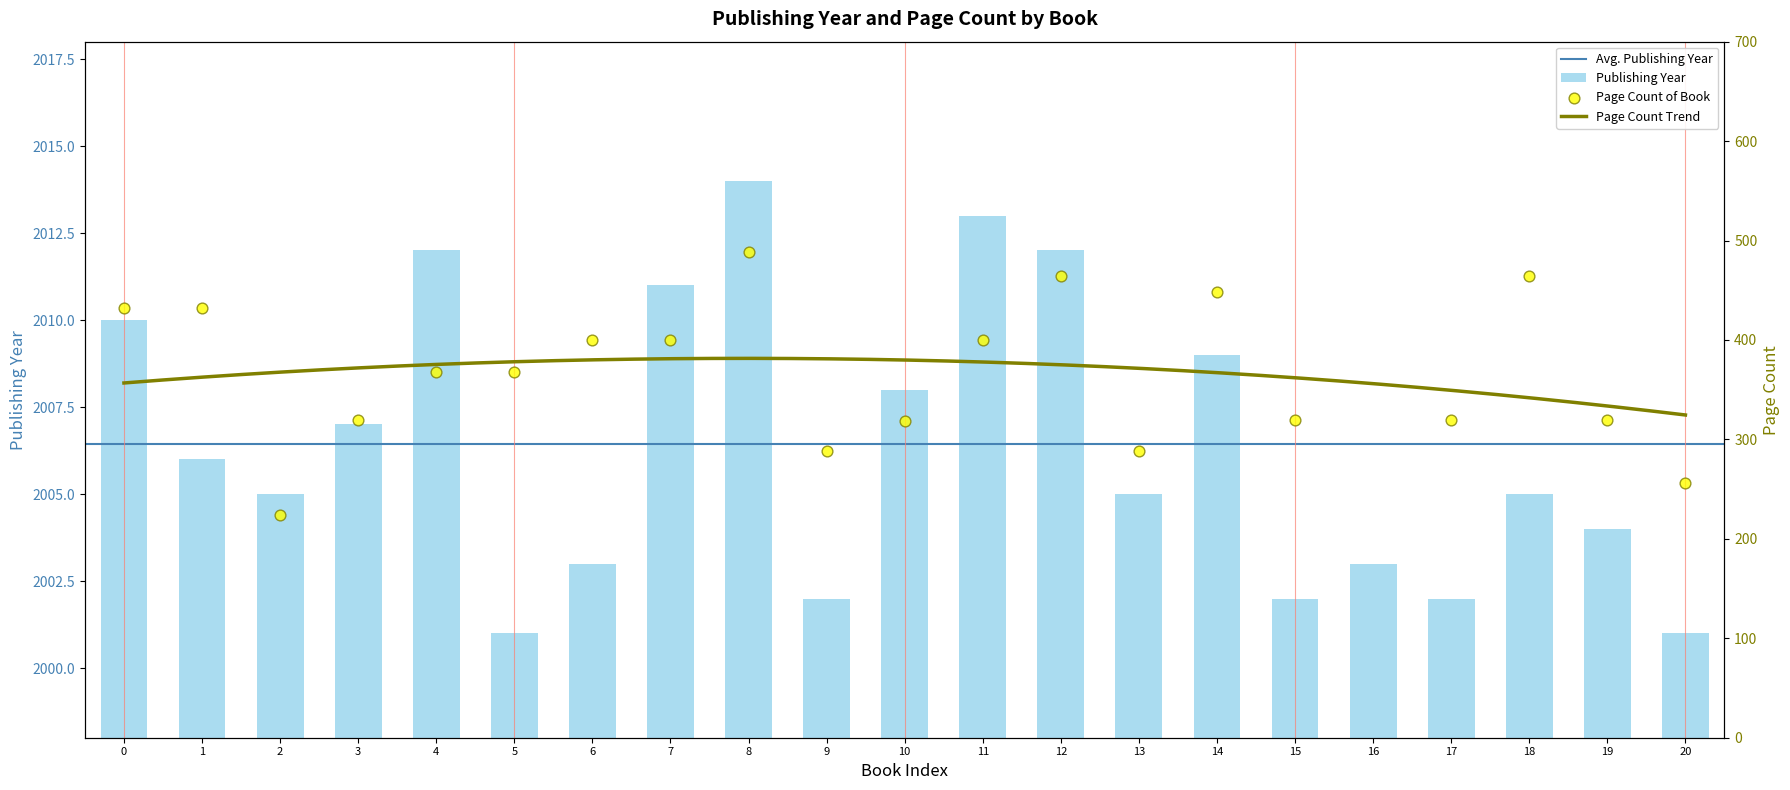

Which category has the highest value in the Publishing Year series?

8